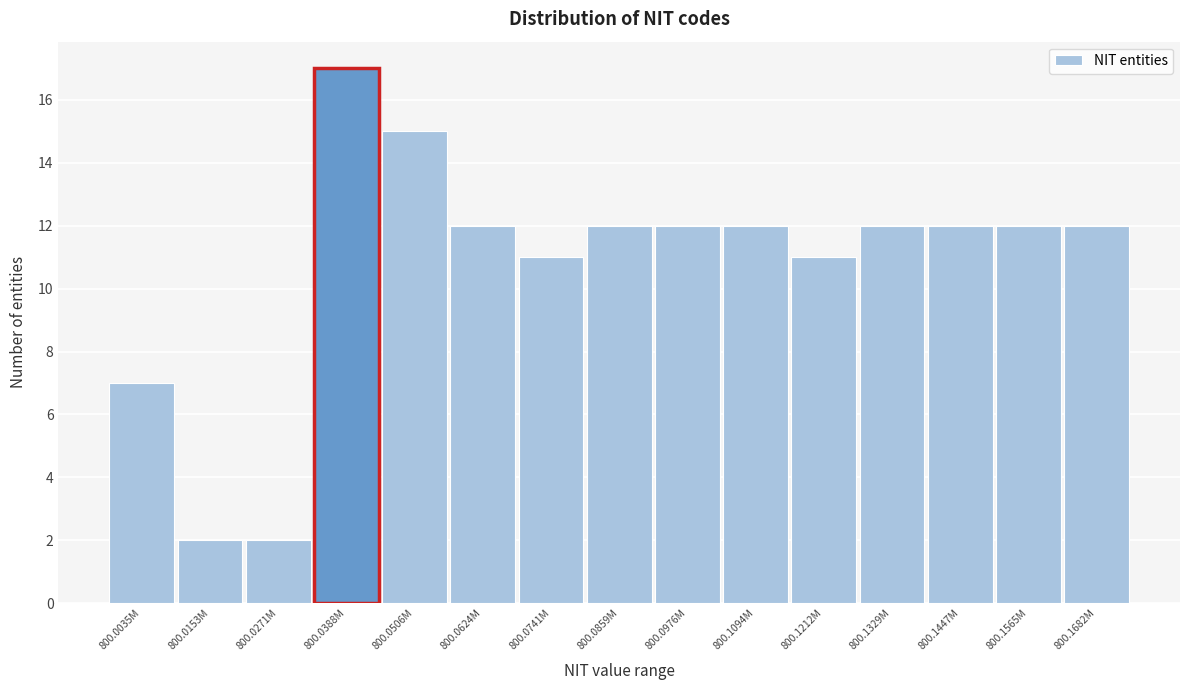

Reading left to right, list all the values displayed in this chart.

7	2	2	17	15	12	11	12	12	12	11	12	12	12	12